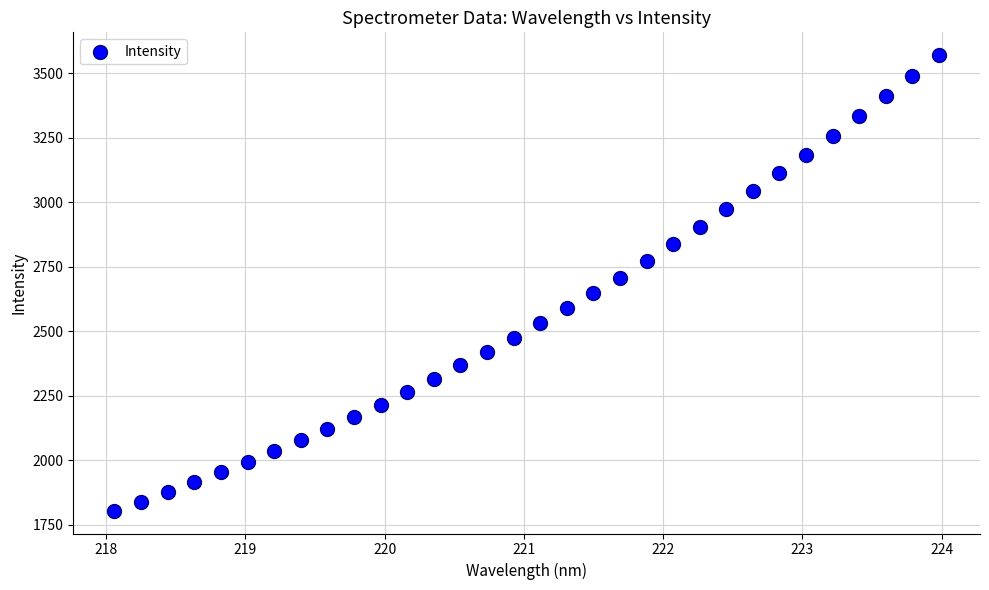

What is the range of Y values (max minus min)?

1765.9